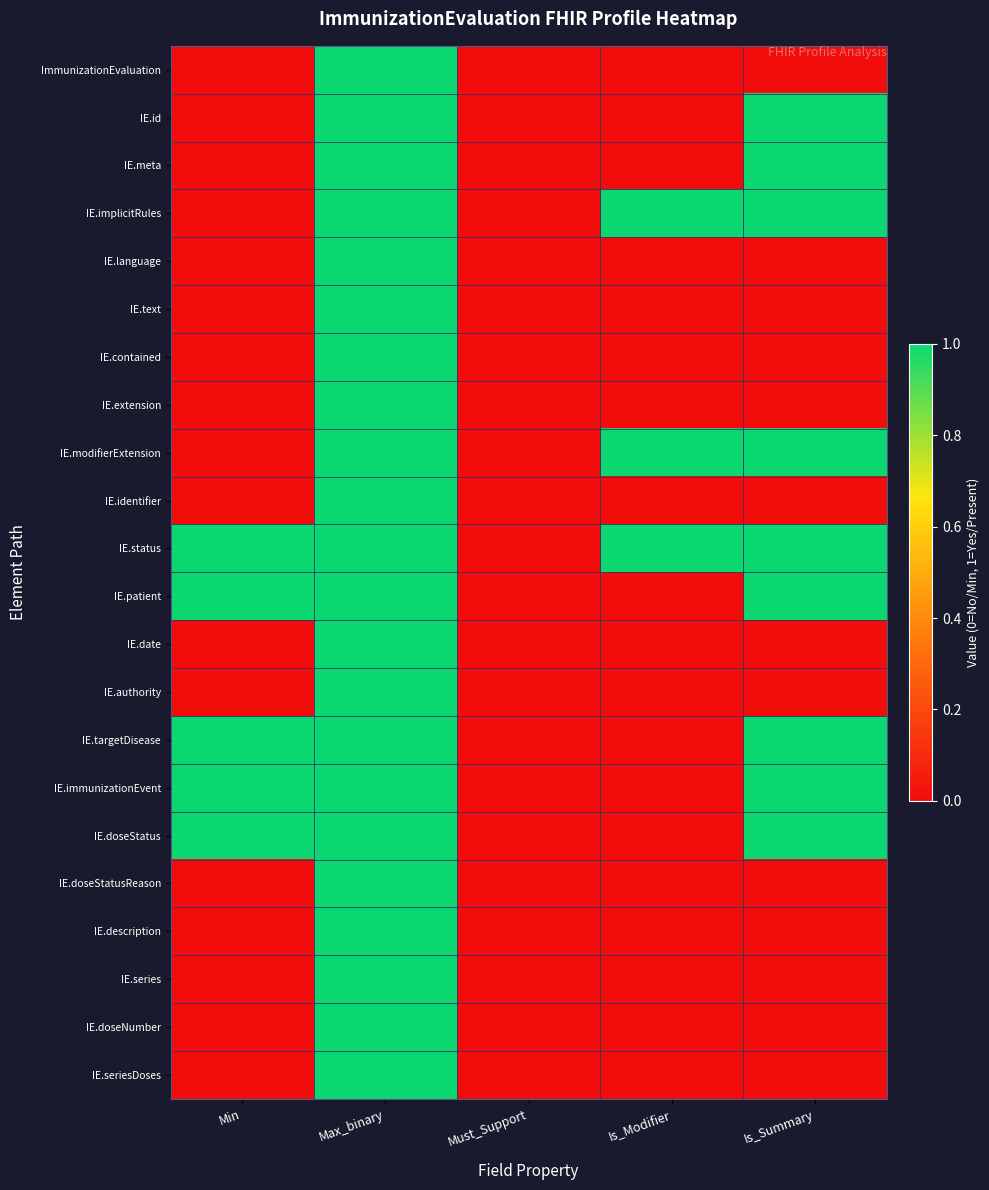

What is the maximum value shown in the chart?

1